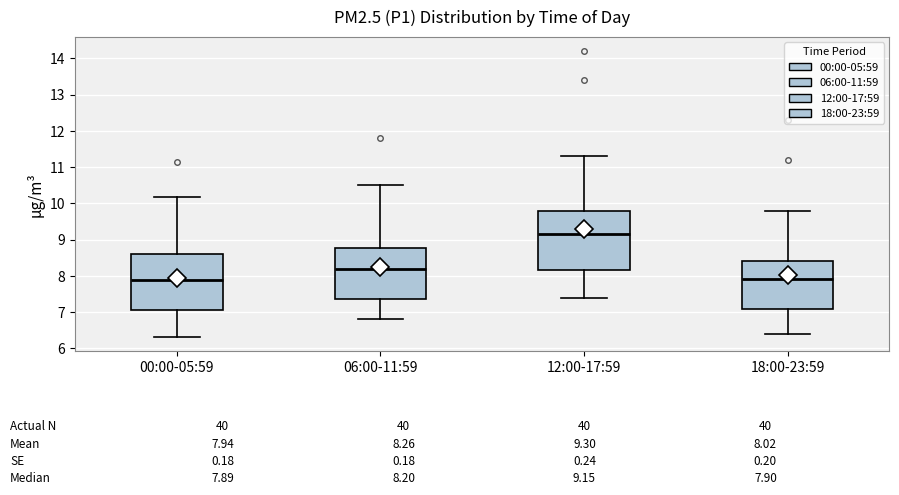

Which box has the highest median line?

12:00-17:59